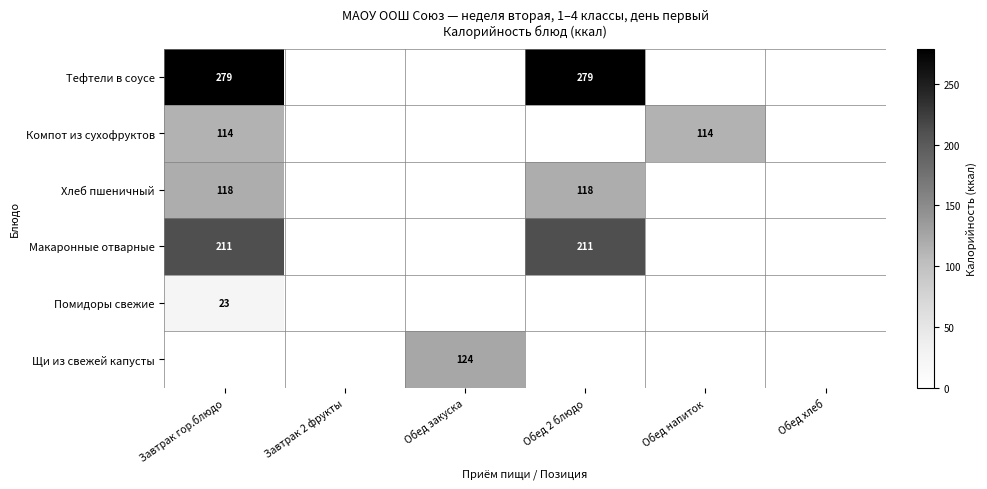

True or false: Компот из сухофруктов has a value of 114 at Завтрак гор.блюдо.

True